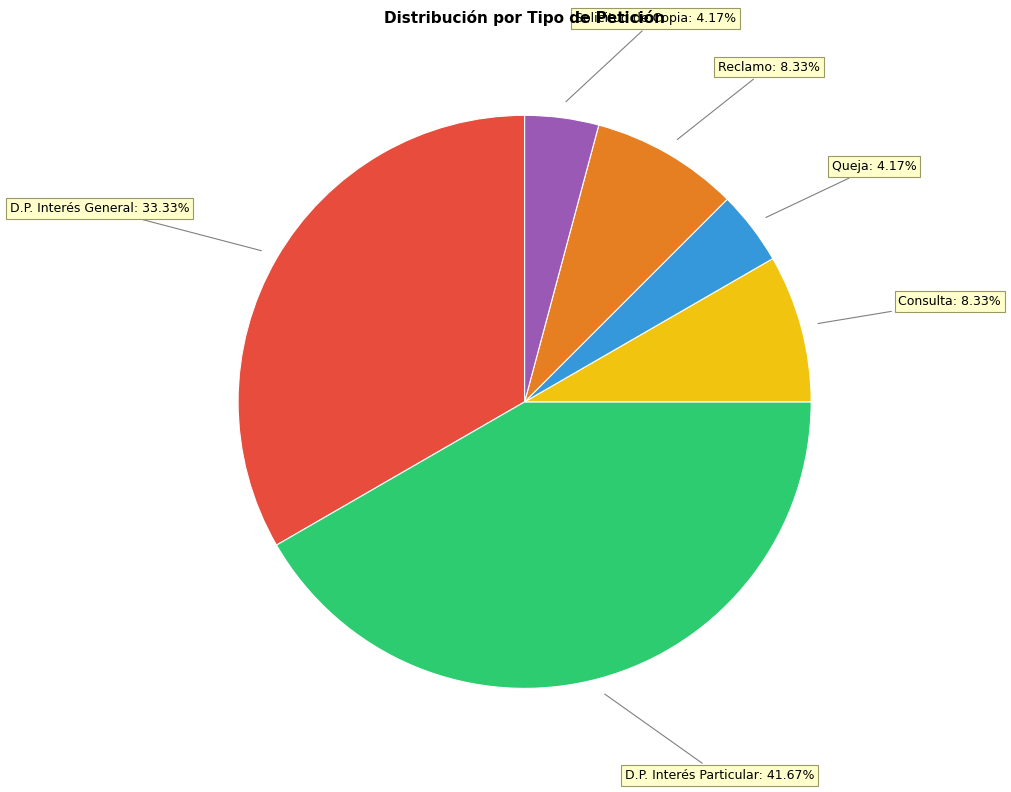

Is there a majority slice in this chart?

No